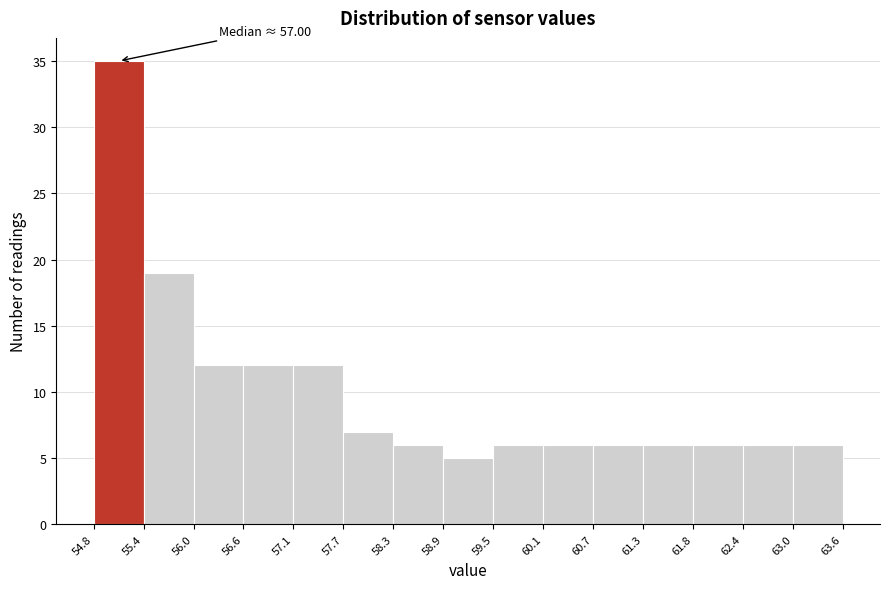

Which range on the x-axis has the tallest bar?

54.8 to 55.4